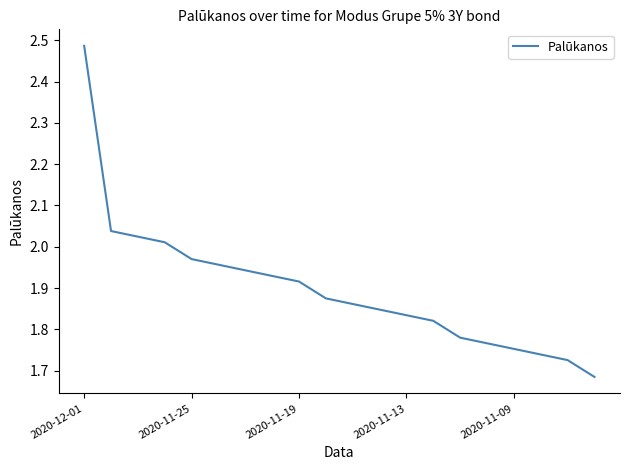

What is the difference between the maximum and minimum values?

0.8